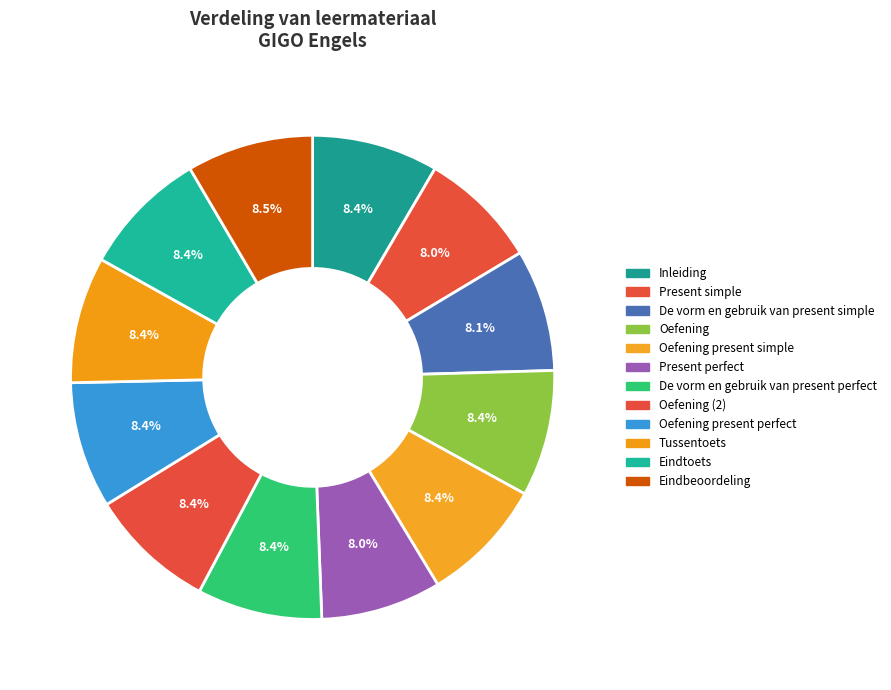

What percentage is the Oefening present perfect slice, to the nearest percent?

8%